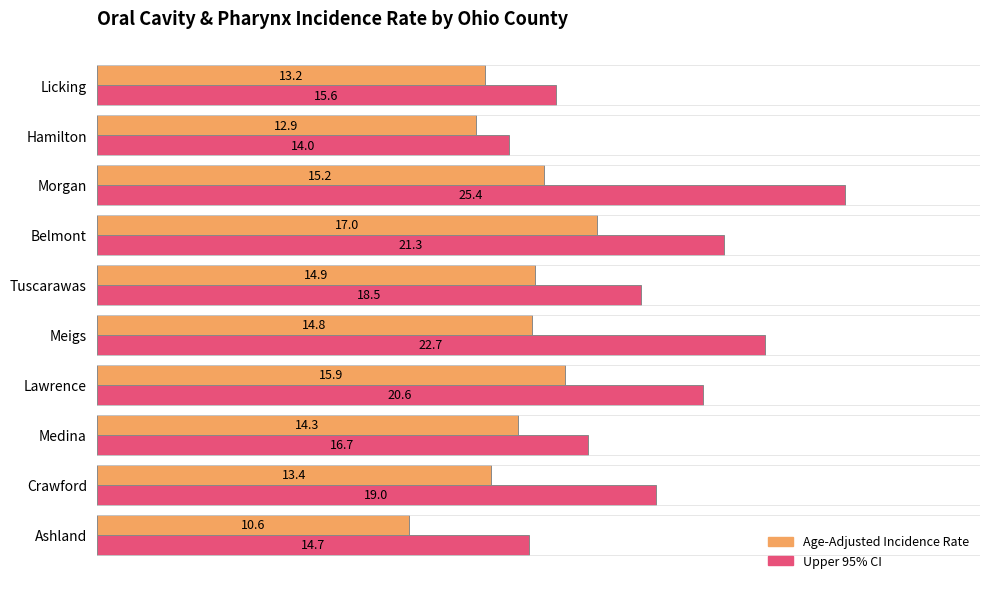

List the labels in order of Age-Adjusted Incidence Rate value, largest first.

Belmont, Lawrence, Morgan, Tuscarawas, Meigs, Medina, Crawford, Licking, Hamilton, Ashland